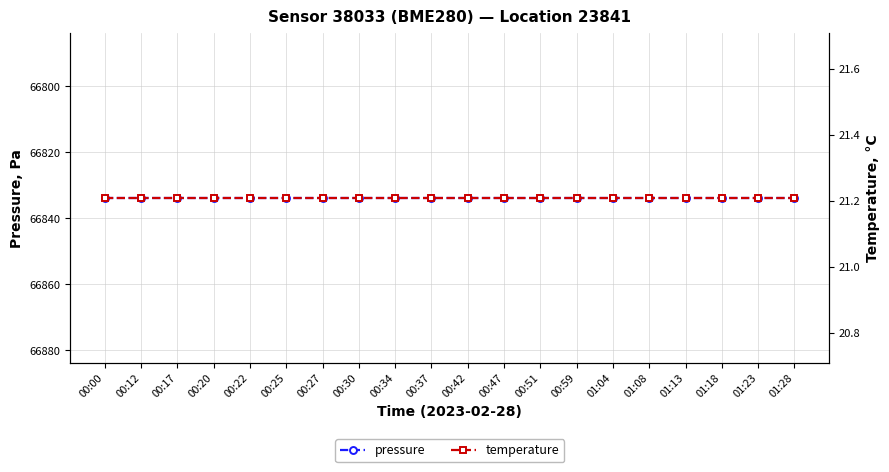

What is the sum of the temperature values at 01:08 and 00:17?

42.4